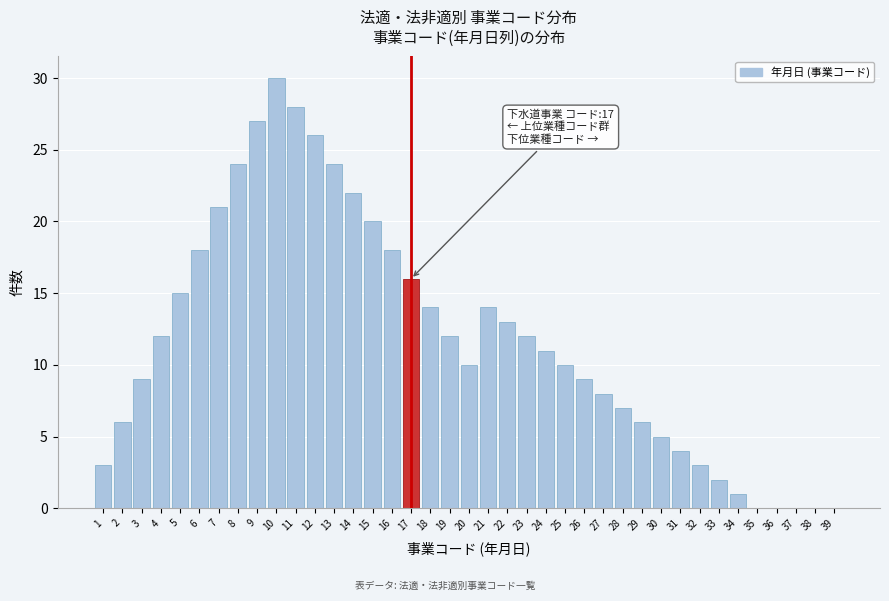

What is the sum of all values?

460